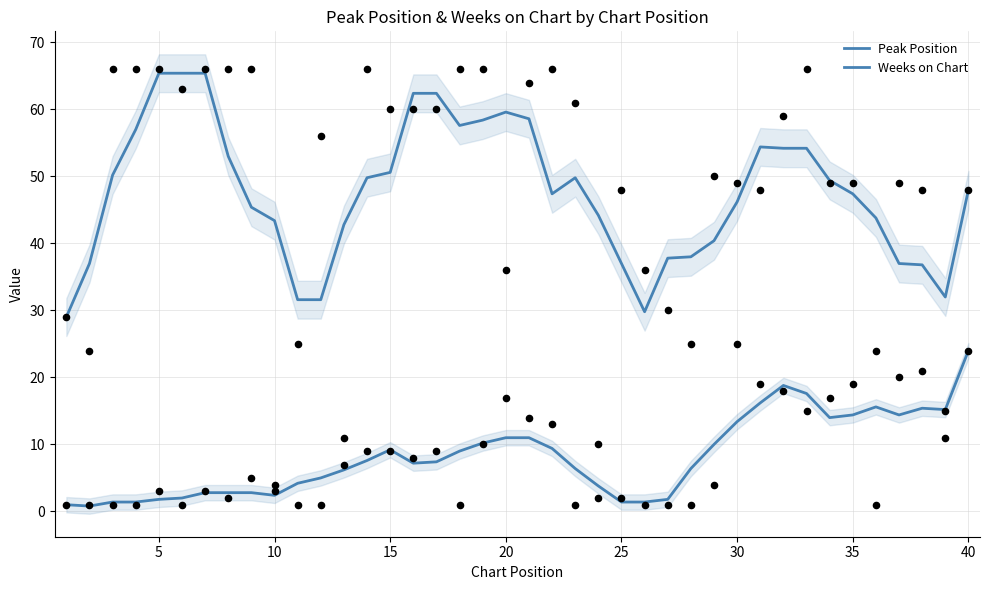

Which series has the largest Y range (max minus min)?

Weeks on Chart